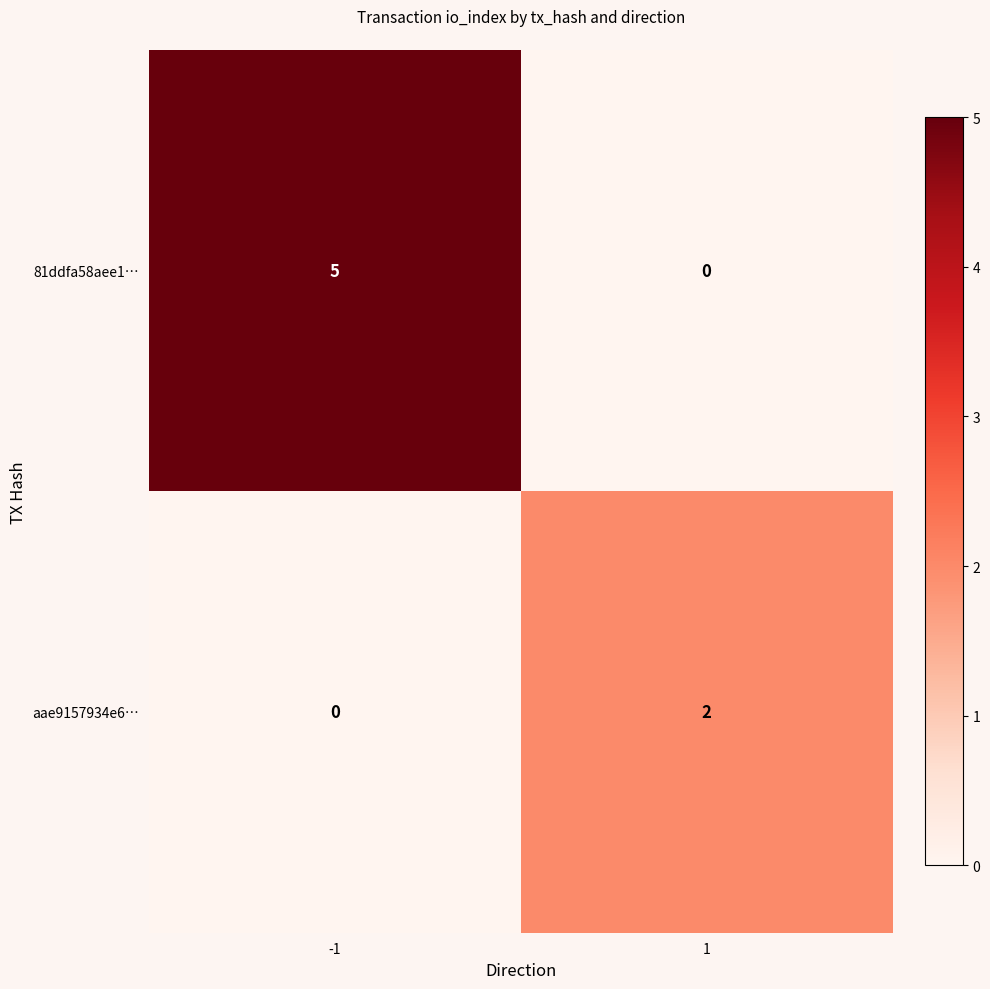

What is the difference between the maximum and minimum values in the 81ddfa58aee1… series?

5